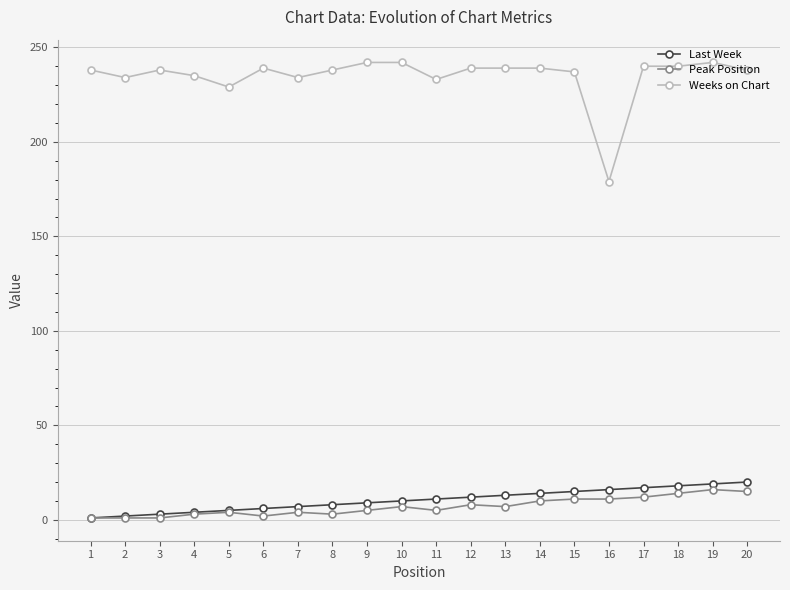

True or false: Peak Position has more than 1 interior local peaks.

True